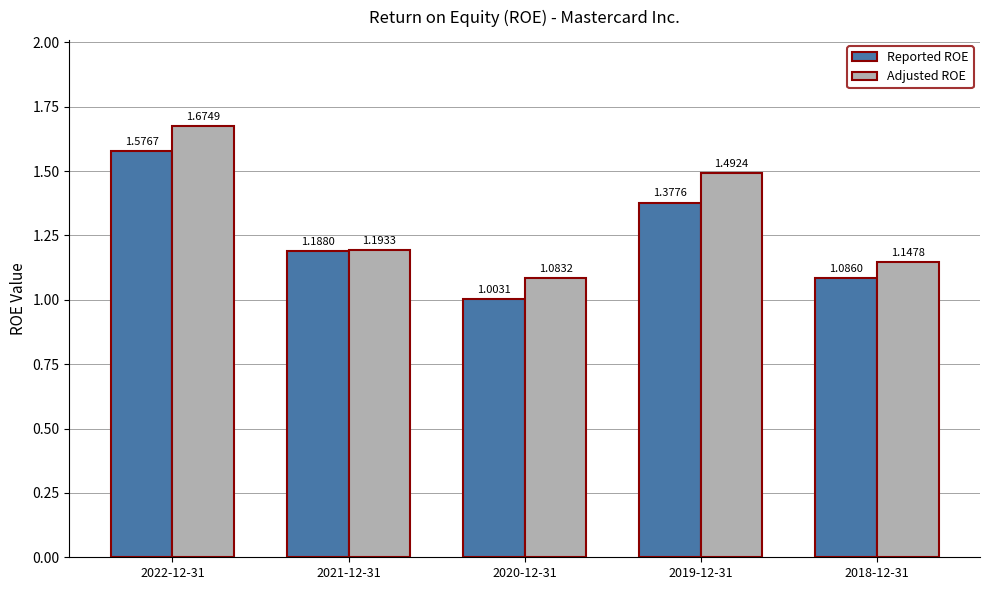

What position from the left is 2020-12-31?

3